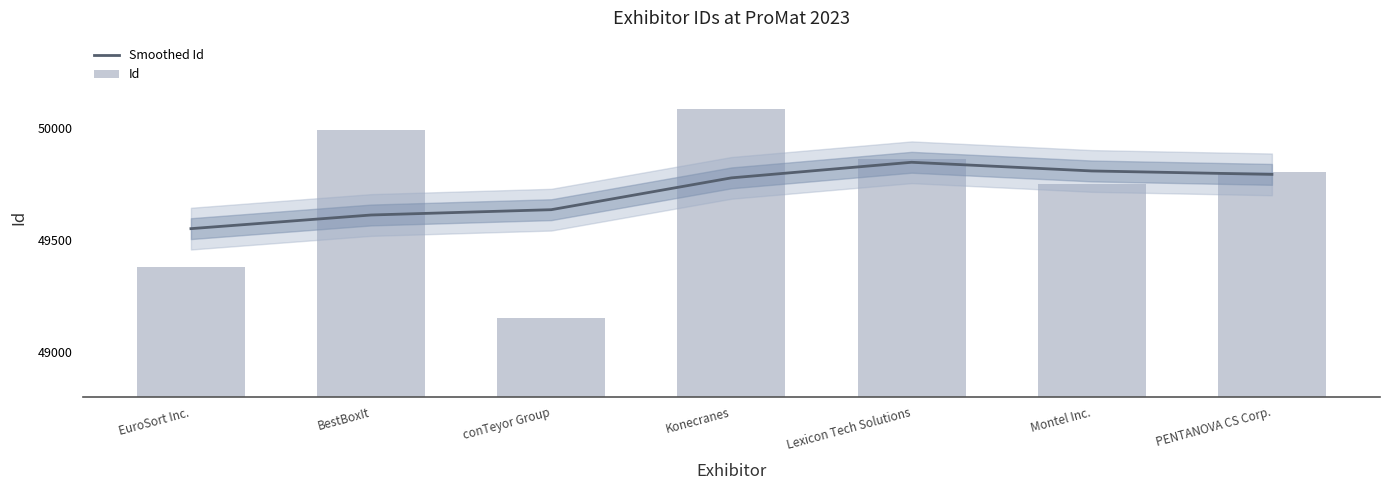

Rank the categories by Id value from lowest to highest.

conTeyor Group, EuroSort Inc., Montel Inc., PENTANOVA CS Corp., Lexicon Tech Solutions, BestBoxIt, Konecranes